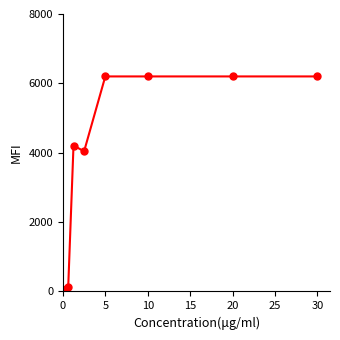

True or false: the data has more than 0 interior local peaks.

True